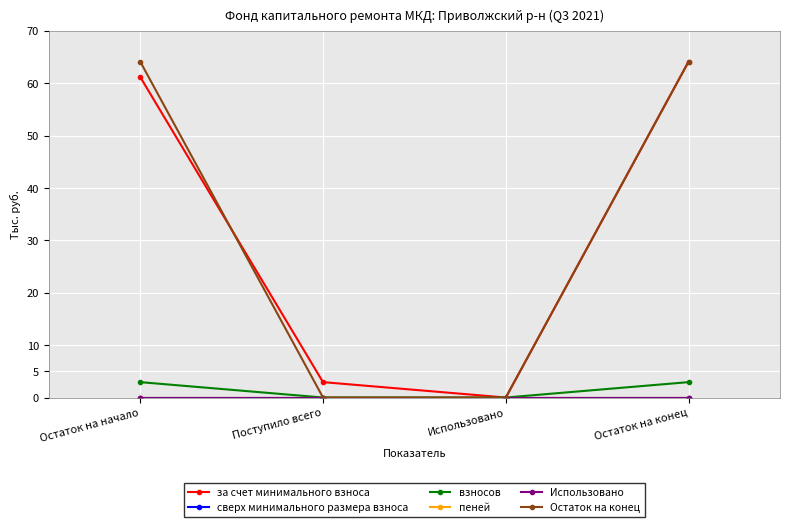

The value of взносов at Использовано is 1.0. True or false?

False